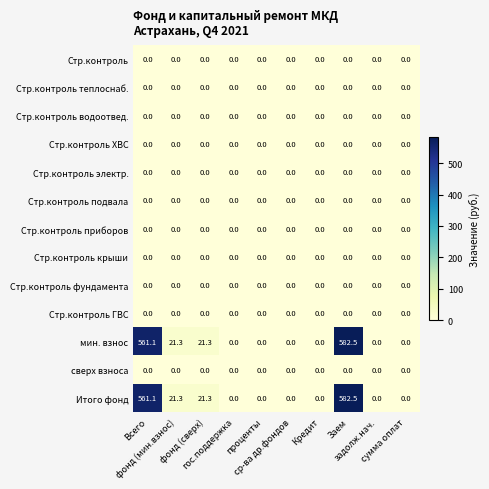

Count the number of data series in this chart.

13